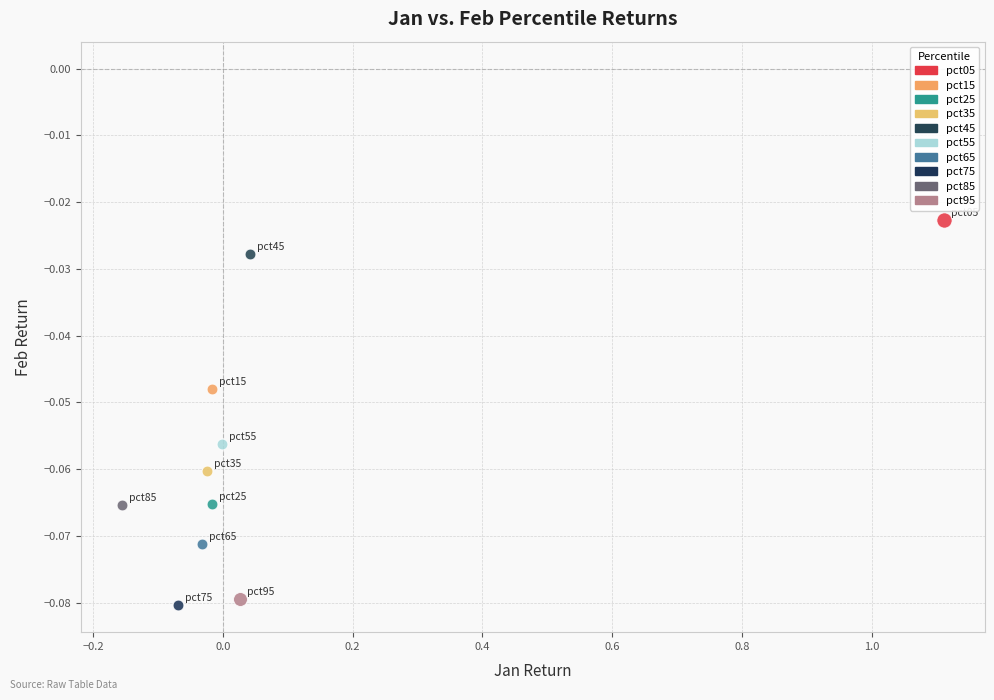

Which series reaches the minimum Y coordinate?

pct75